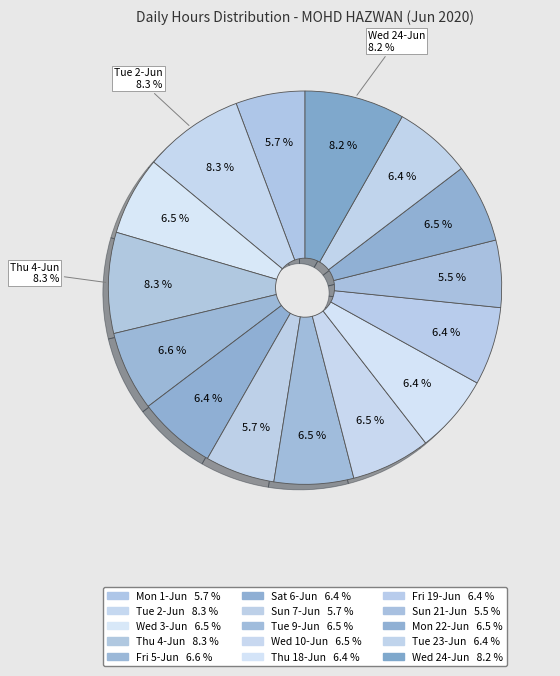

Which slice is the smallest?

Sun 21-Jun